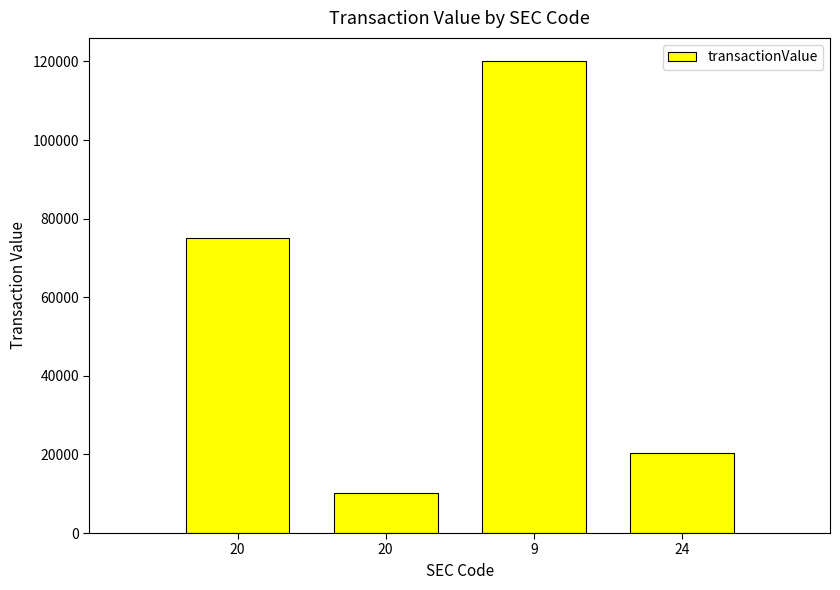

Which category has the highest value across all series?

9